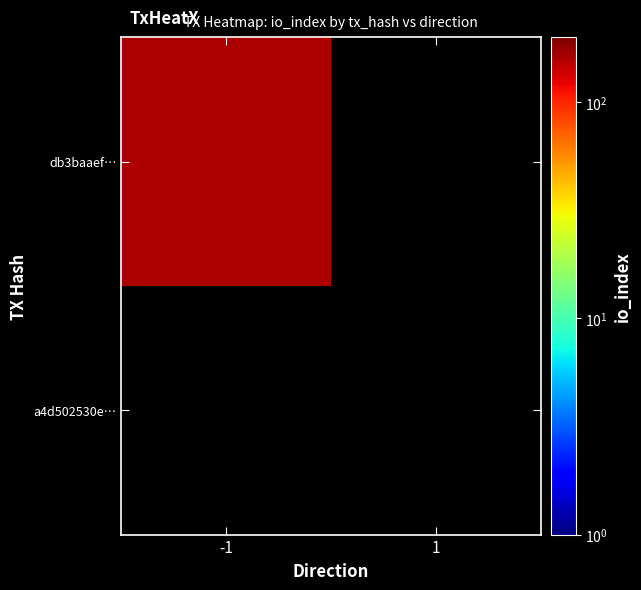

Count the number of categories in the chart.

2